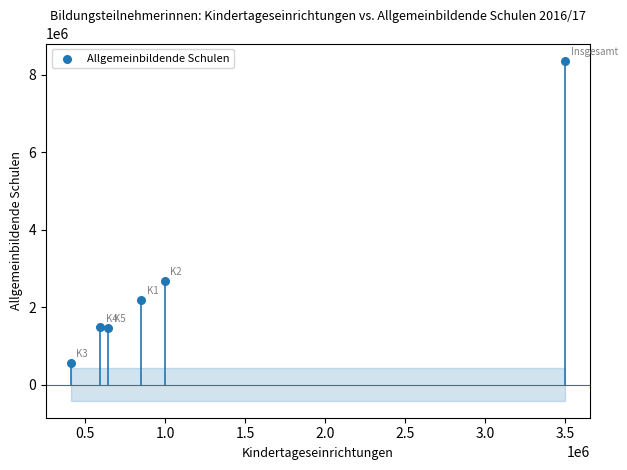

What is the range of Y values (max minus min)?

7812379